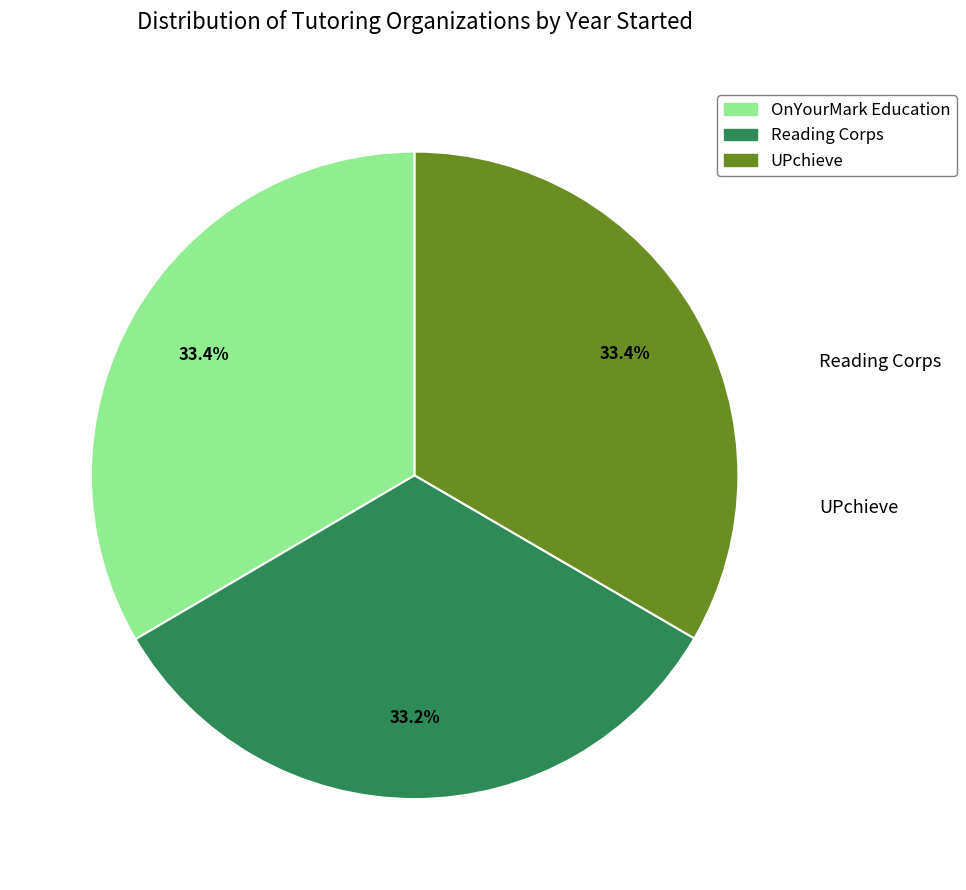

To the nearest percent, what percentage of the pie is UPchieve?

33%